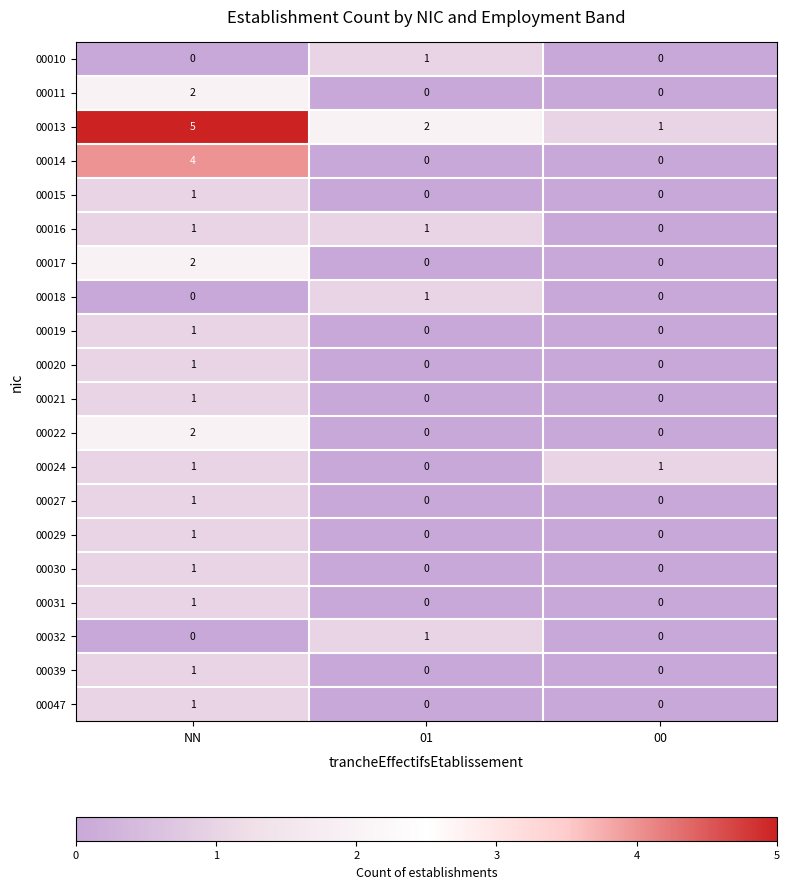

How many data points in 00016 are less than 1?

1